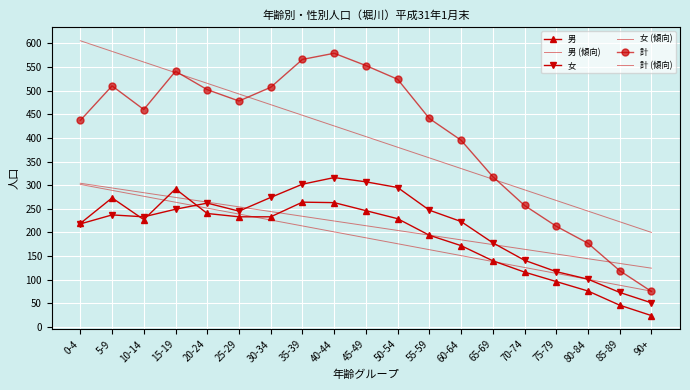

The 計 series shows 502.0 at 20-24. True or false?

True